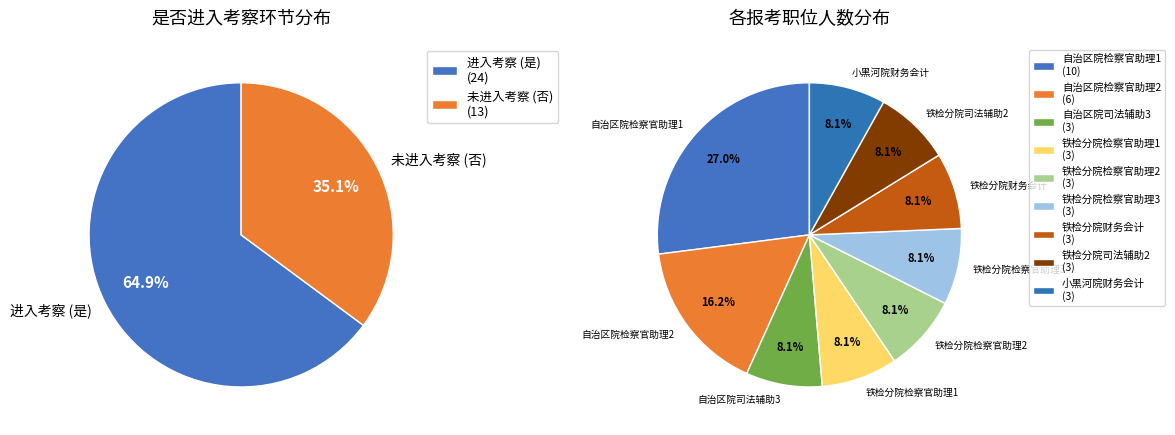

Count the number of slices in the pie.

9